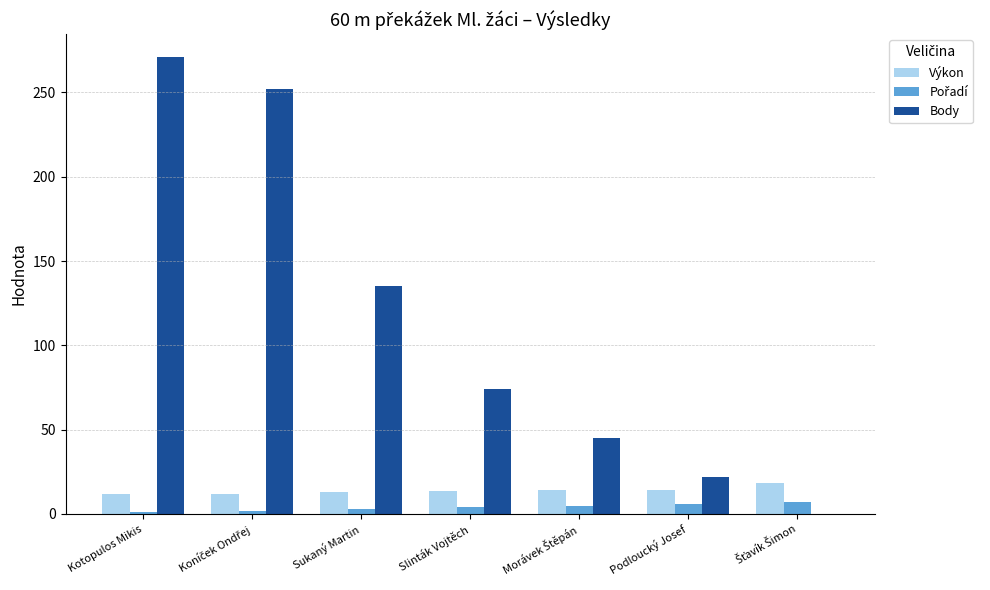

What is the highest value of the Body series?

271.0